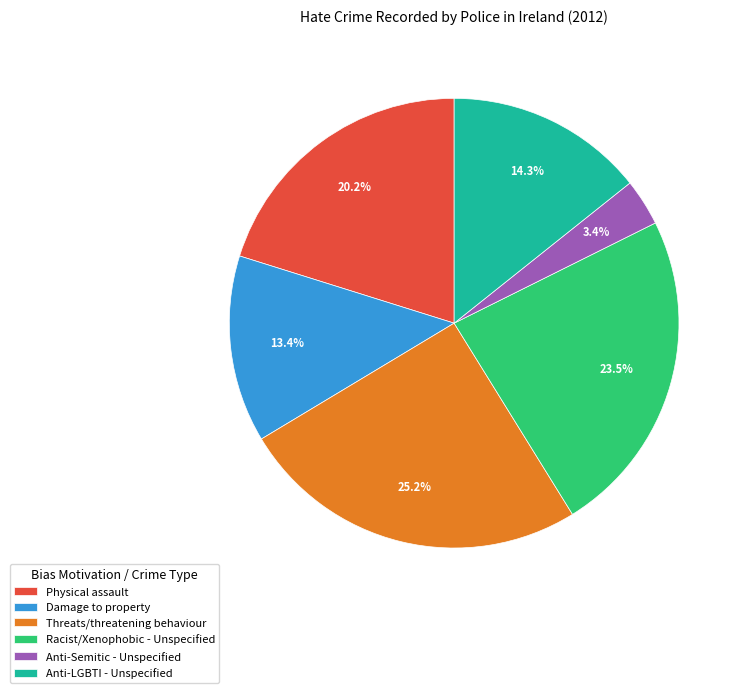

How many slices are in this pie chart?

6